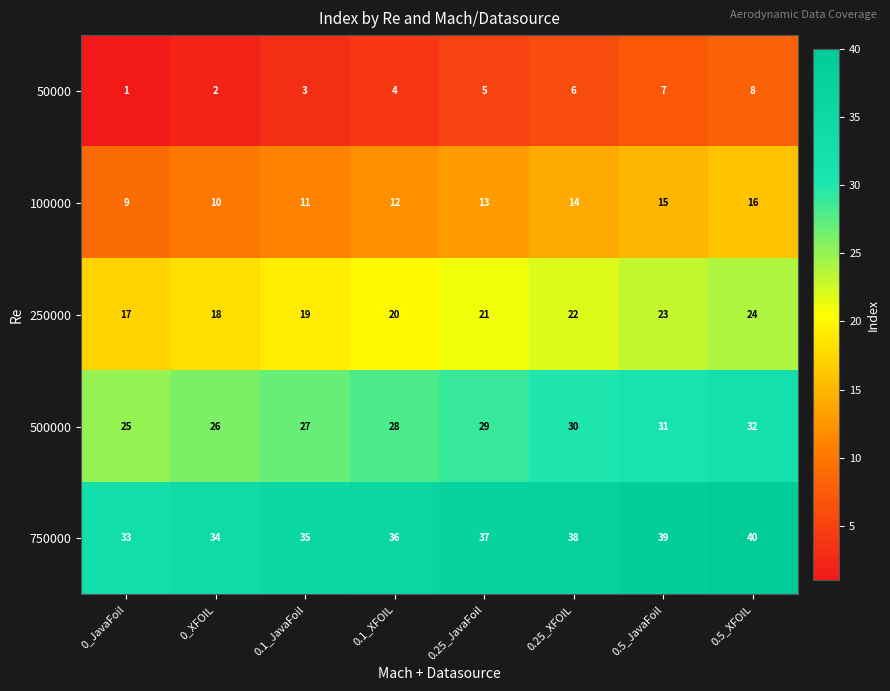

What is the difference between the second highest and minimum values in the 250000 series?

6